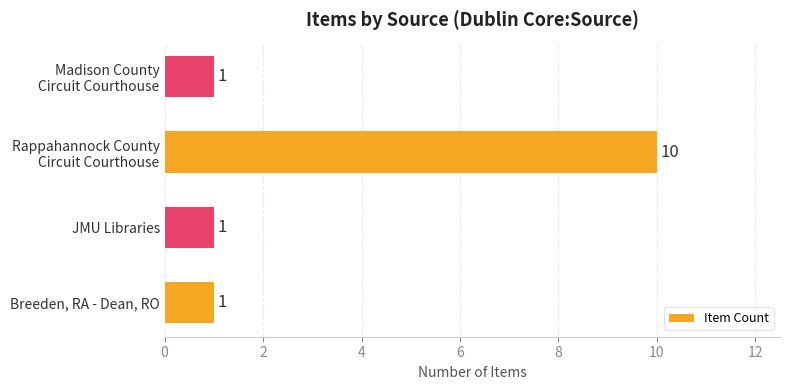

What is the difference between the maximum and minimum values?

9